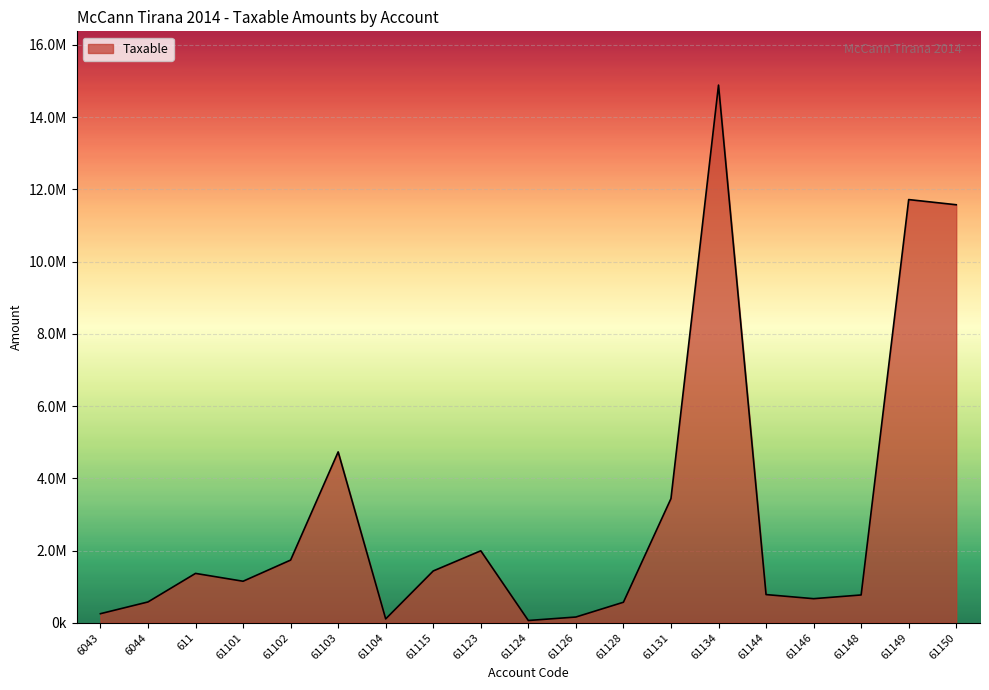

Reading right to left, what are all the values shown in this chart?

61150=11574631.1	61149=11717876.6	61148=769080.9	61146=666085.5	61144=779642.1	61134=14887859.8	61131=3437988.5	61128=567460.5	61126=157990.0	61124=61813.2	61123=1991862.2	61115=1433753.2	61104=105900.0	61103=4731146.9	61102=1735151.5	61101=1149043.7	611=1366068.5	6044=575296.9	6043=250227.1